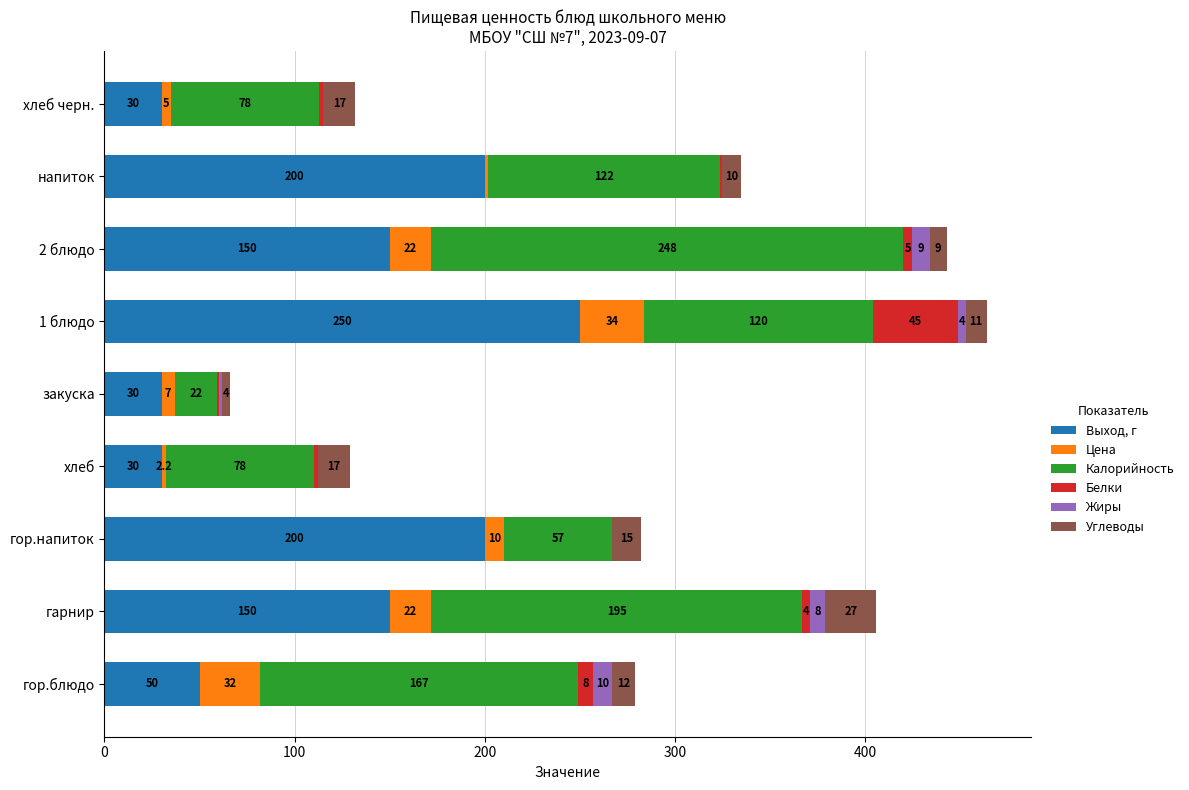

At which category is the sum across all series the highest?

1 блюдо